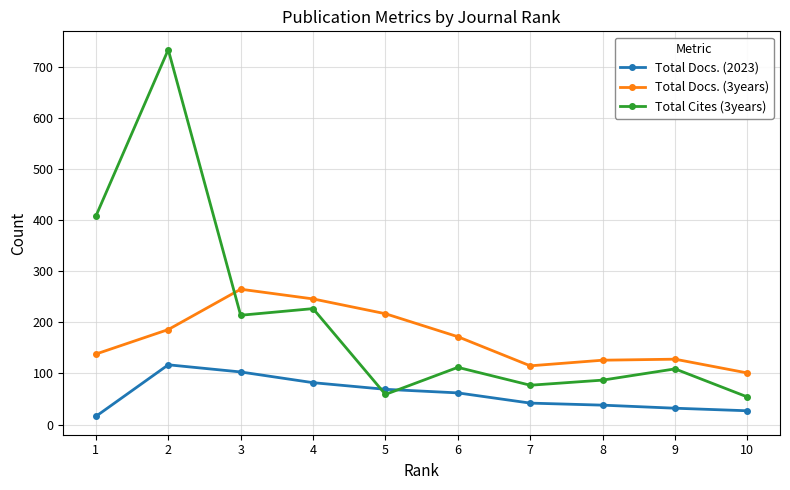

Which series has the largest total across all categories?

Total Cites (3years)